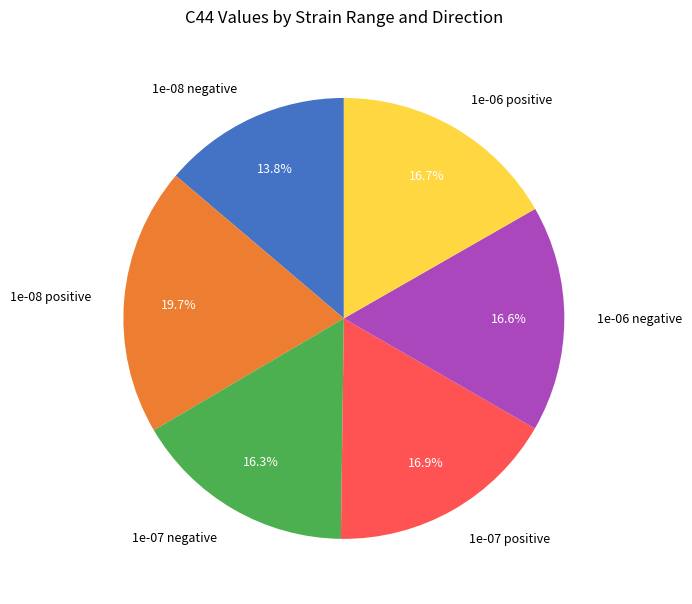

Which has a higher value, 1e-08 negative or 1e-06 negative?

1e-06 negative